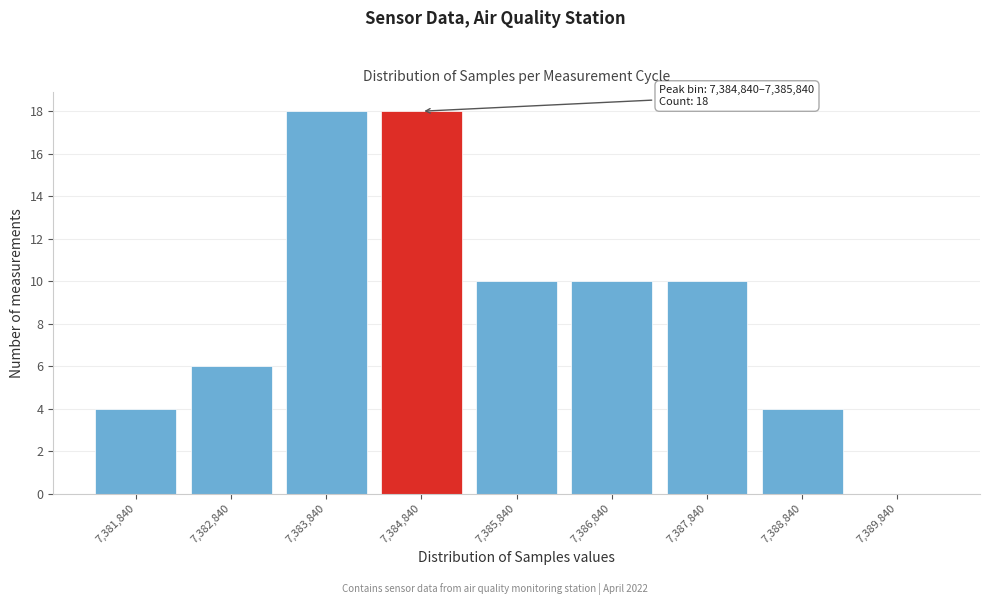

Reading left to right, what are all the values shown in this chart?

7,381,840=4	7,382,840=6	7,383,840=18	7,384,840=18	7,385,840=10	7,386,840=10	7,387,840=10	7,388,840=4	7,389,840=0